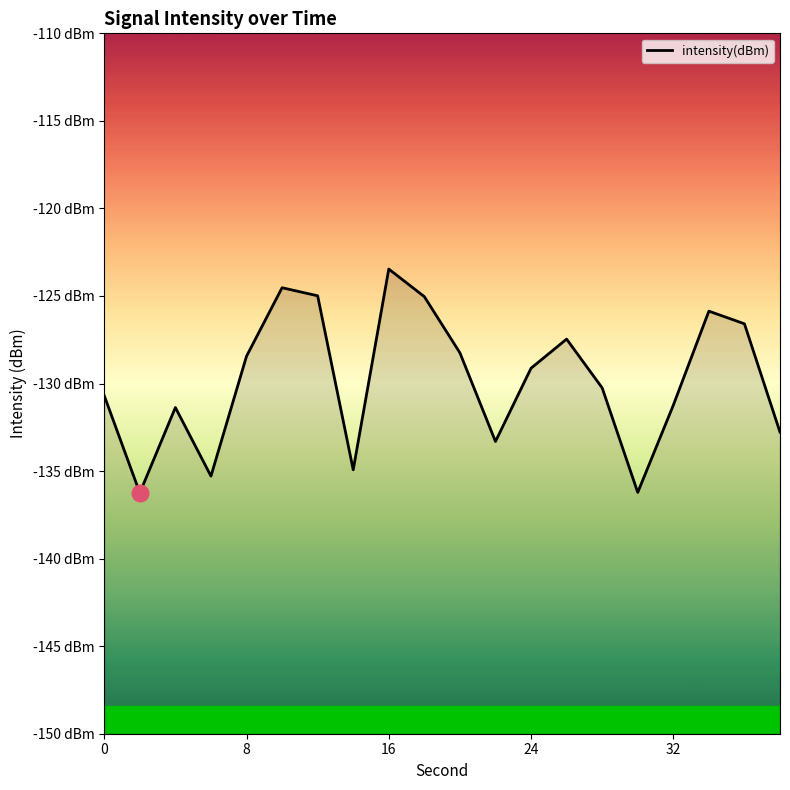

Does the chart display data point markers on the line(s)?

No